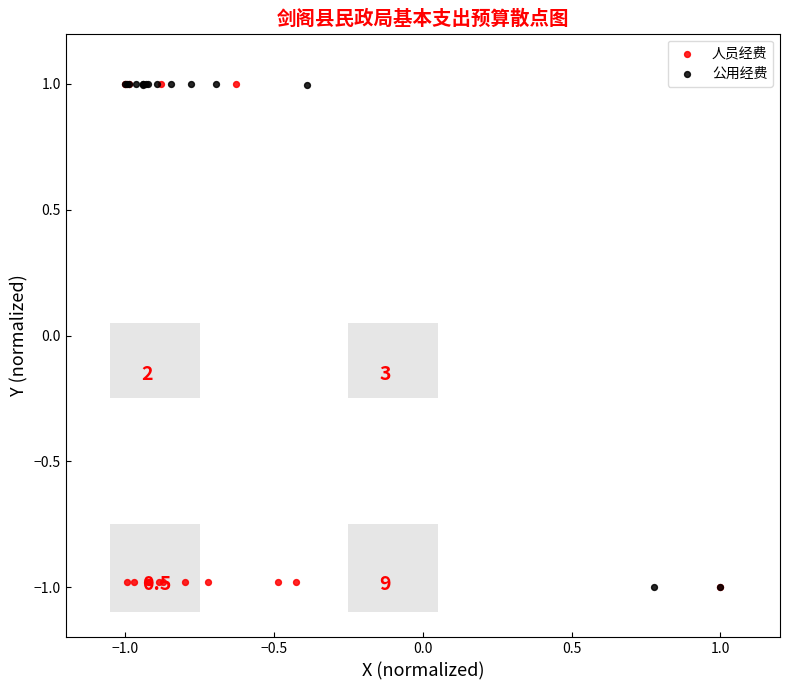

What are all the series names shown in the legend?

人员经费, 公用经费